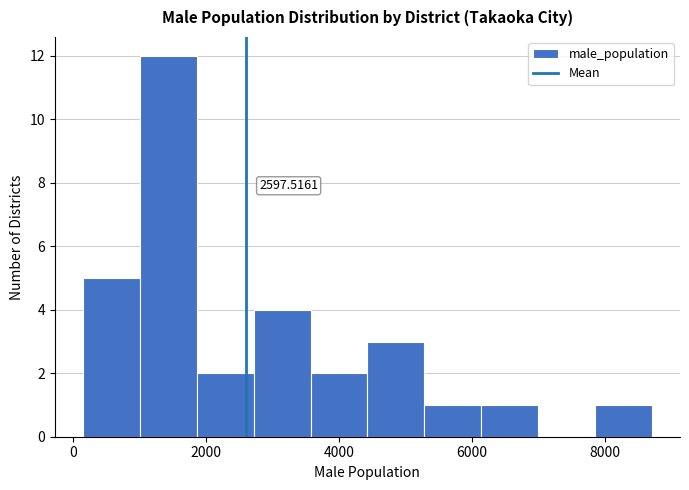

Which range on the x-axis has the tallest bar?

1000 to 1800